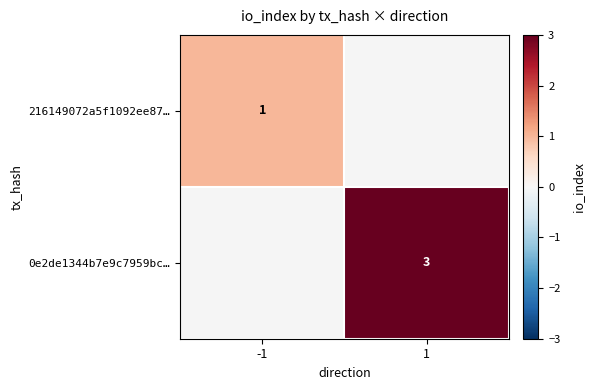

The value of 216149072a5f1092ee87… at -1 is 1. True or false?

True